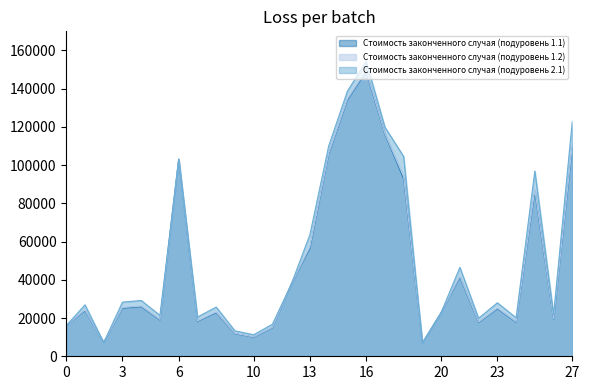

True or false: Стоимость законченного случая (подуровень 1.1) has more than 2 interior local peaks.

True